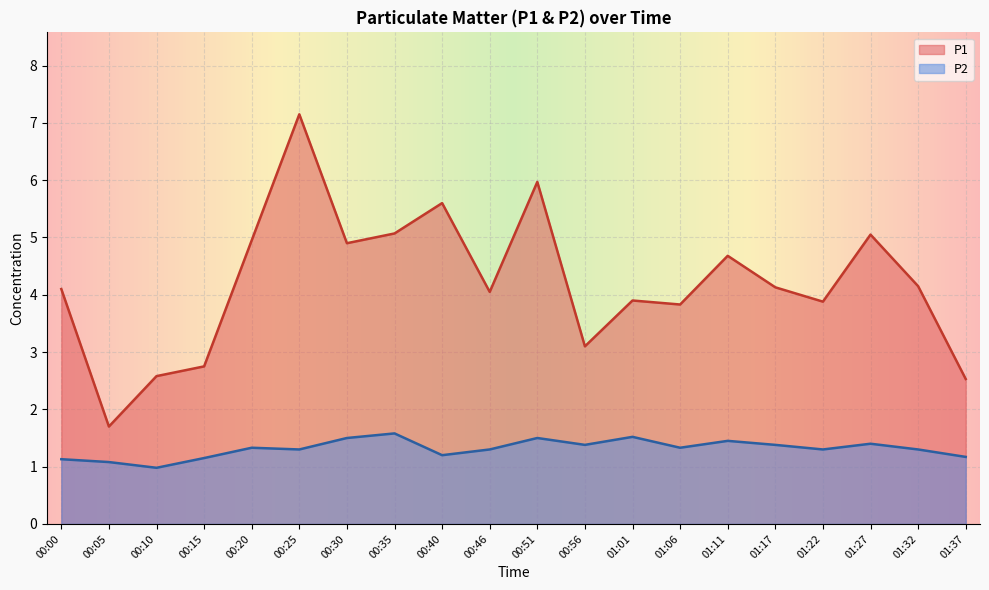

The P2 series shows 1.6 at 00:35. True or false?

True